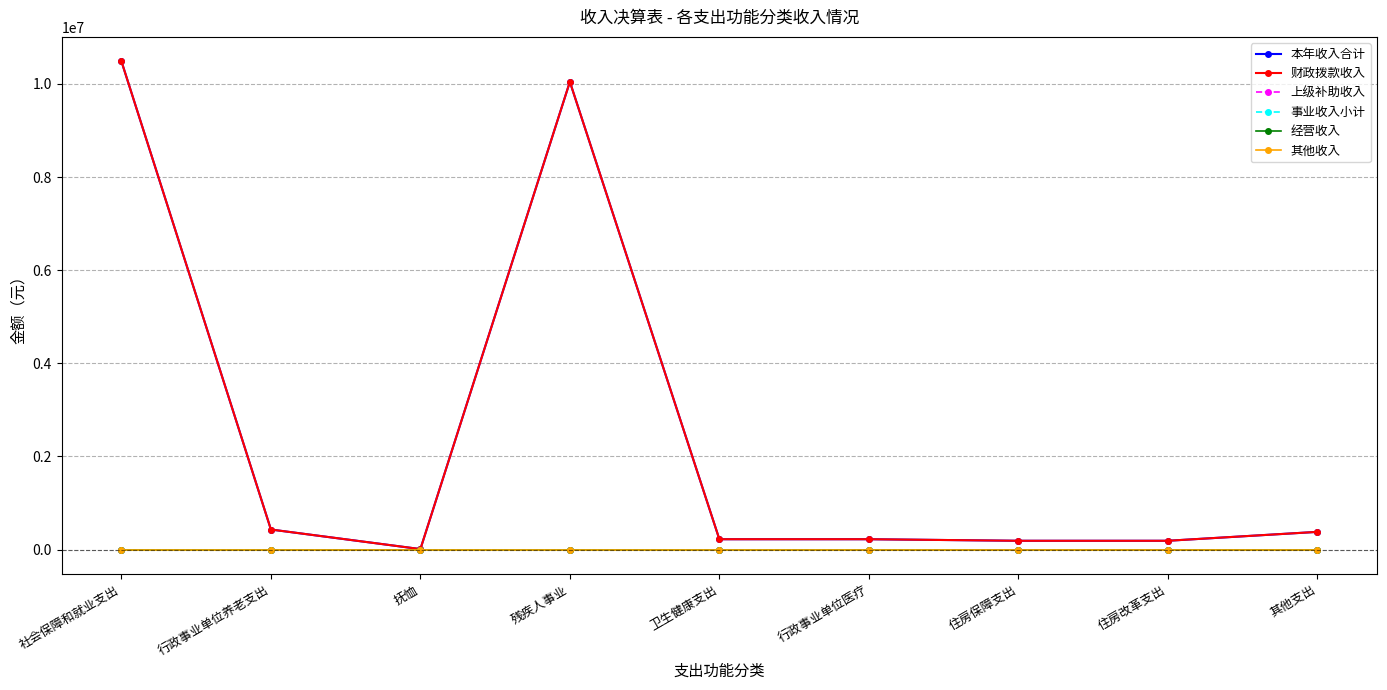

Does the chart have visible grid lines?

Yes